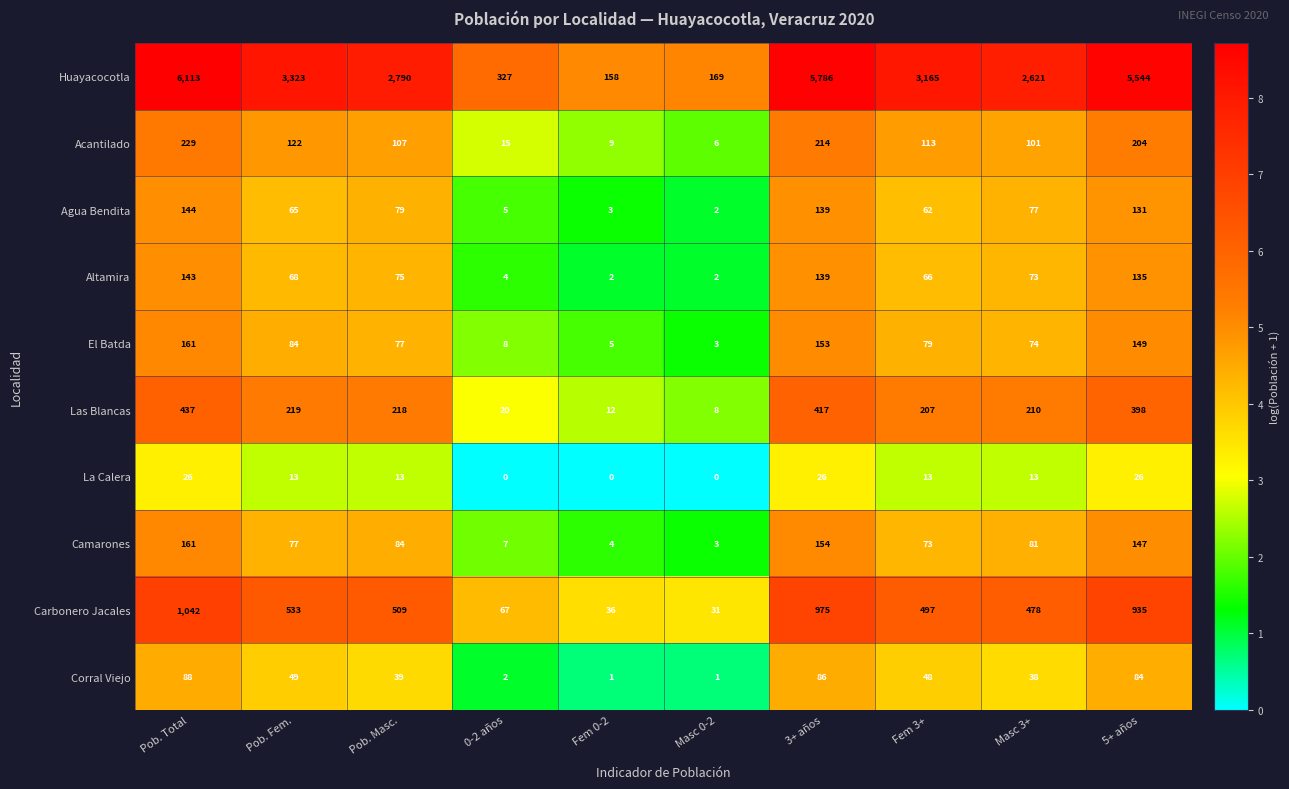

What is the difference between the maximum and minimum values in the Acantilado series?

223